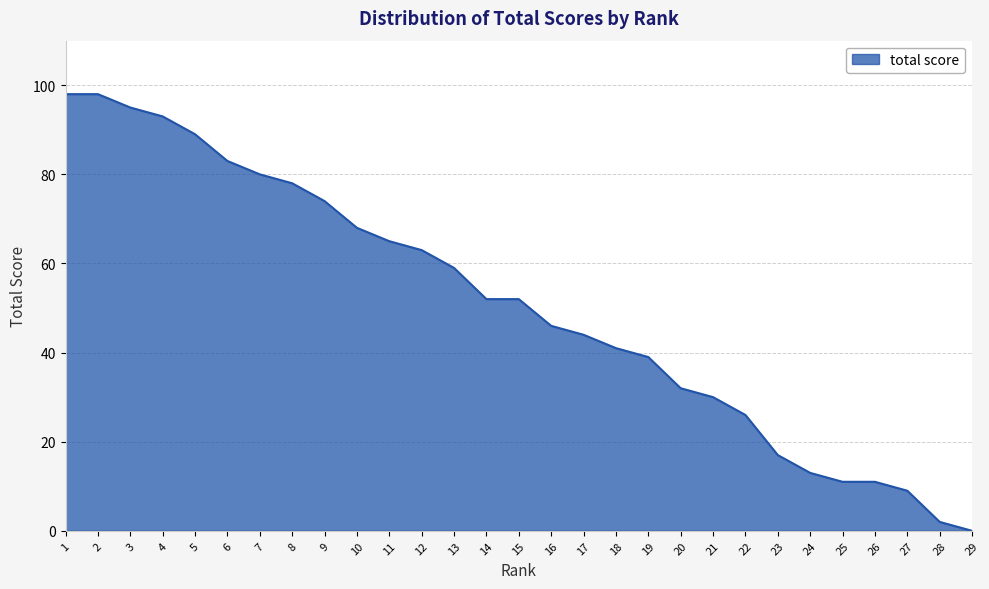

What is the difference between the maximum and minimum values?

98